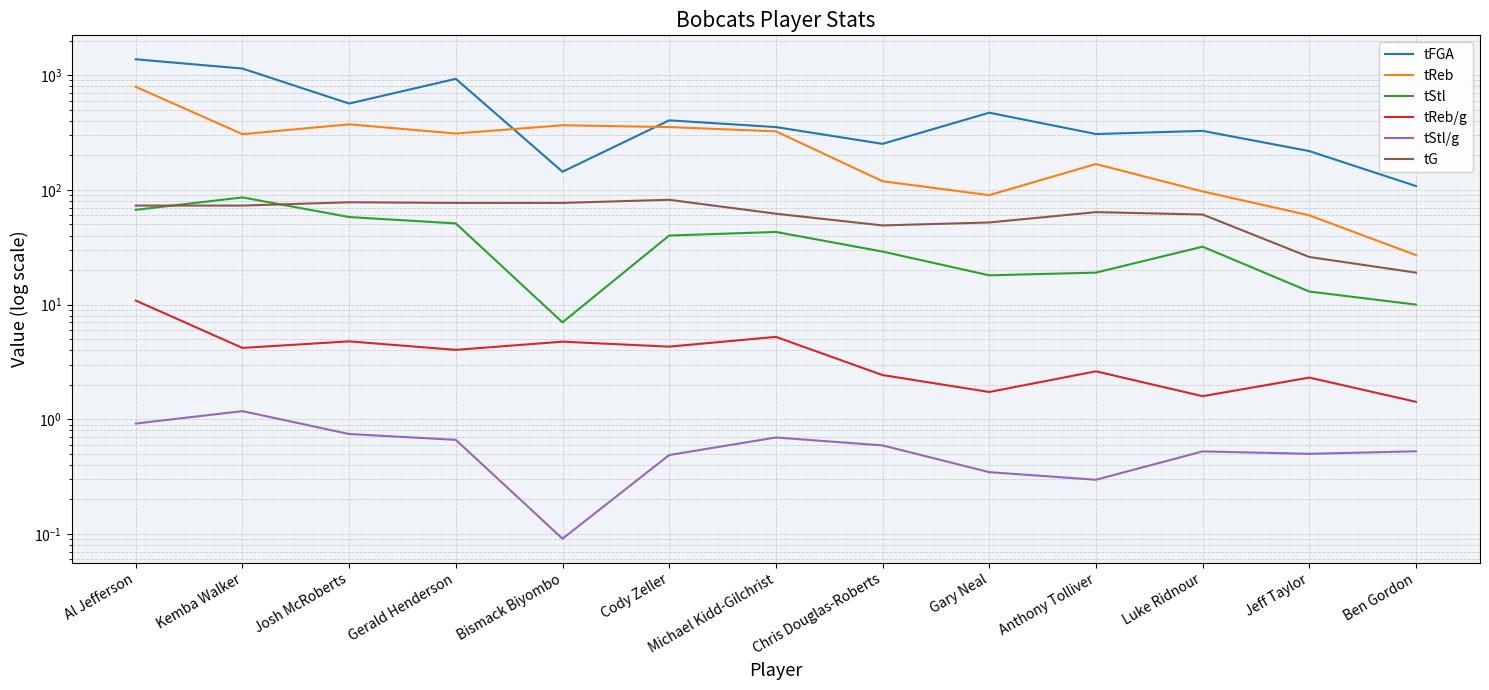

What is the sum of all tStl values?

473.0